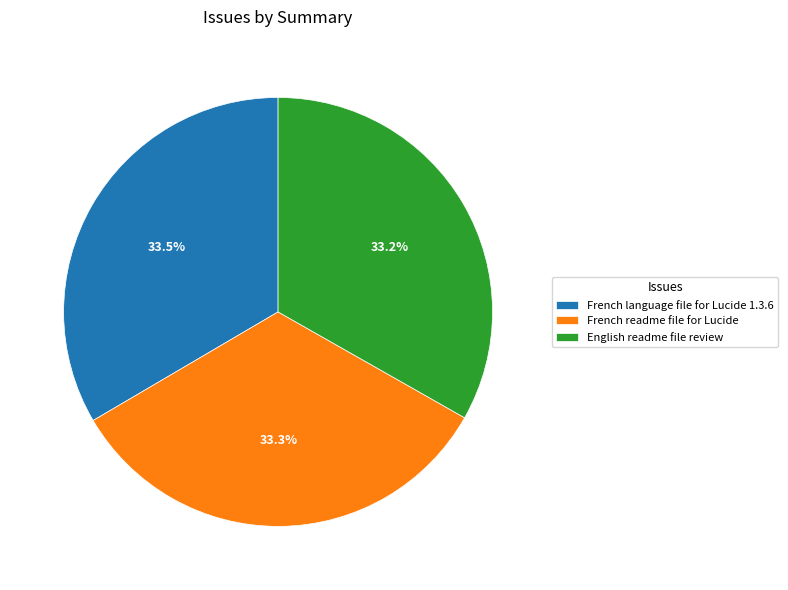

Approximately how many times larger is the value at English readme file review compared to French readme file for Lucide?

1.0